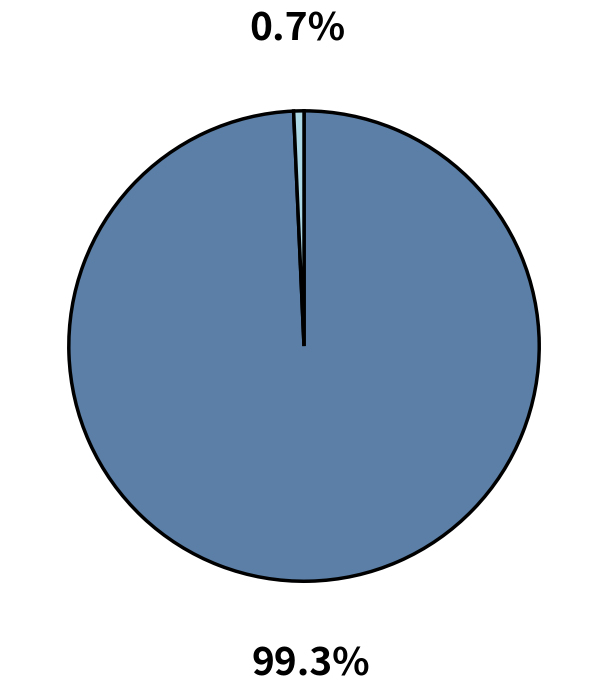

Does any single category account for the majority?

Yes